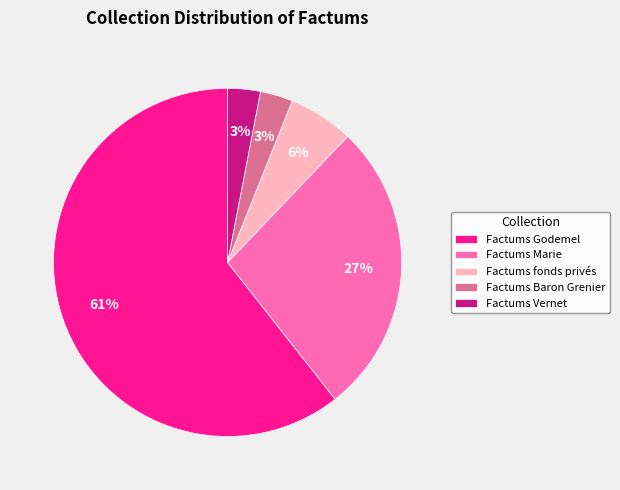

To the nearest percent, what is the average slice percentage?

20%